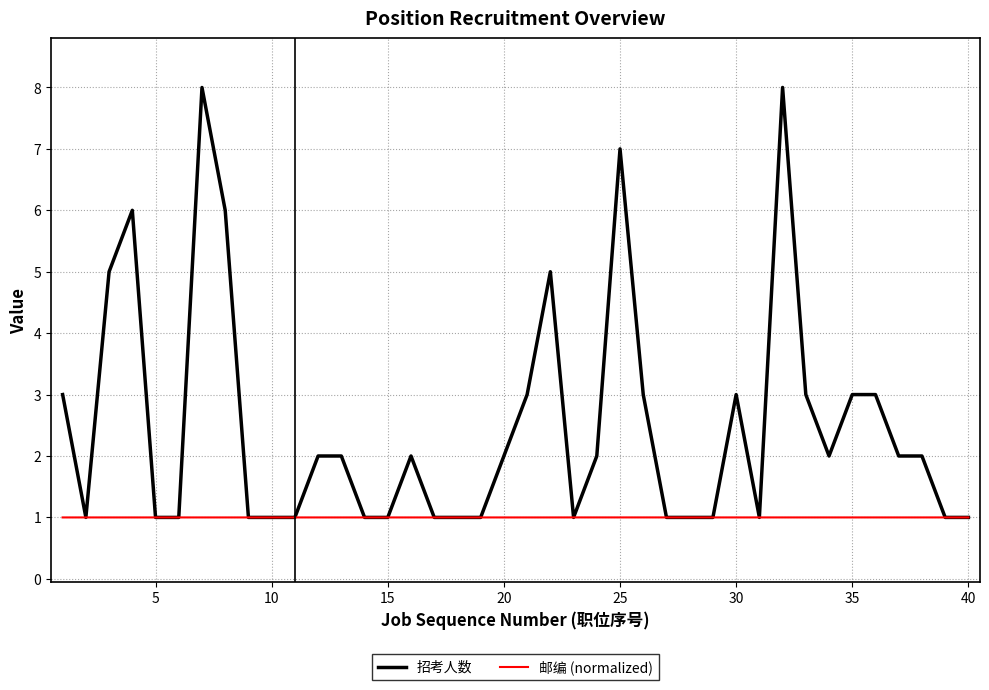

Which series has the largest range (max minus min)?

招考人数